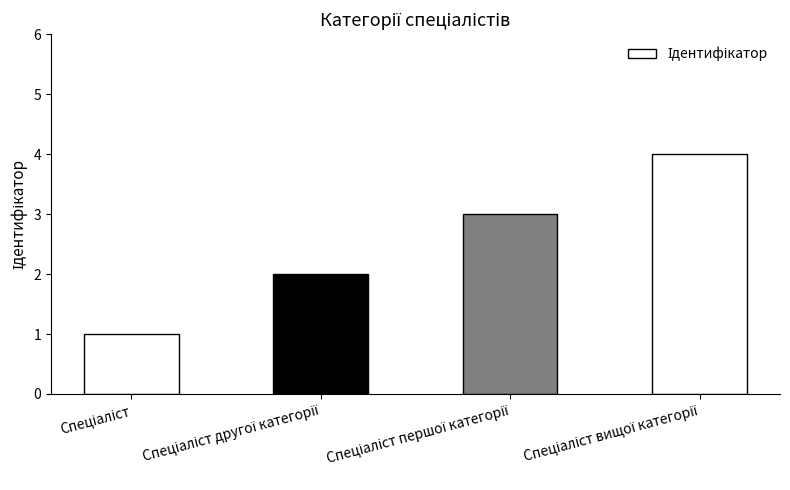

What is the sum of all values?

10